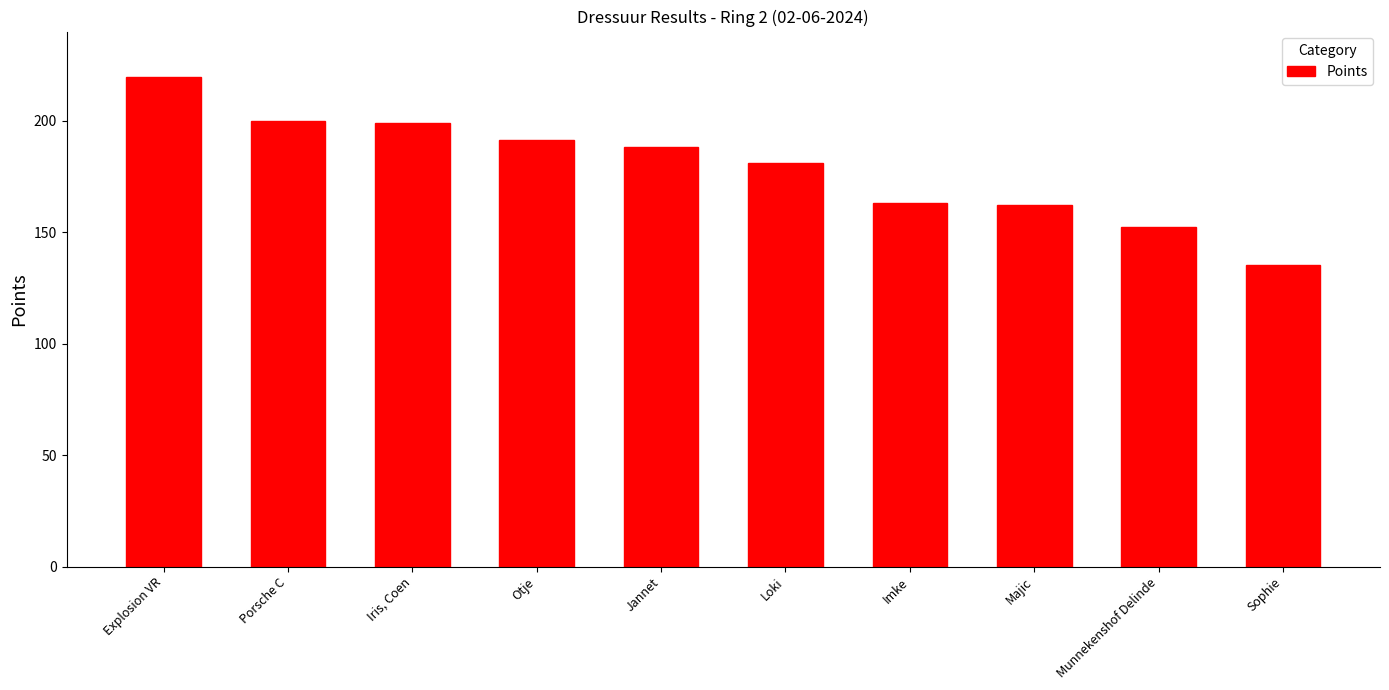

Rank the categories by value from lowest to highest.

Sophie, Munnekenshof Delinde, Majic, Imke, Loki, Jannet, Otje, Iris, Coen, Porsche C, Explosion VR